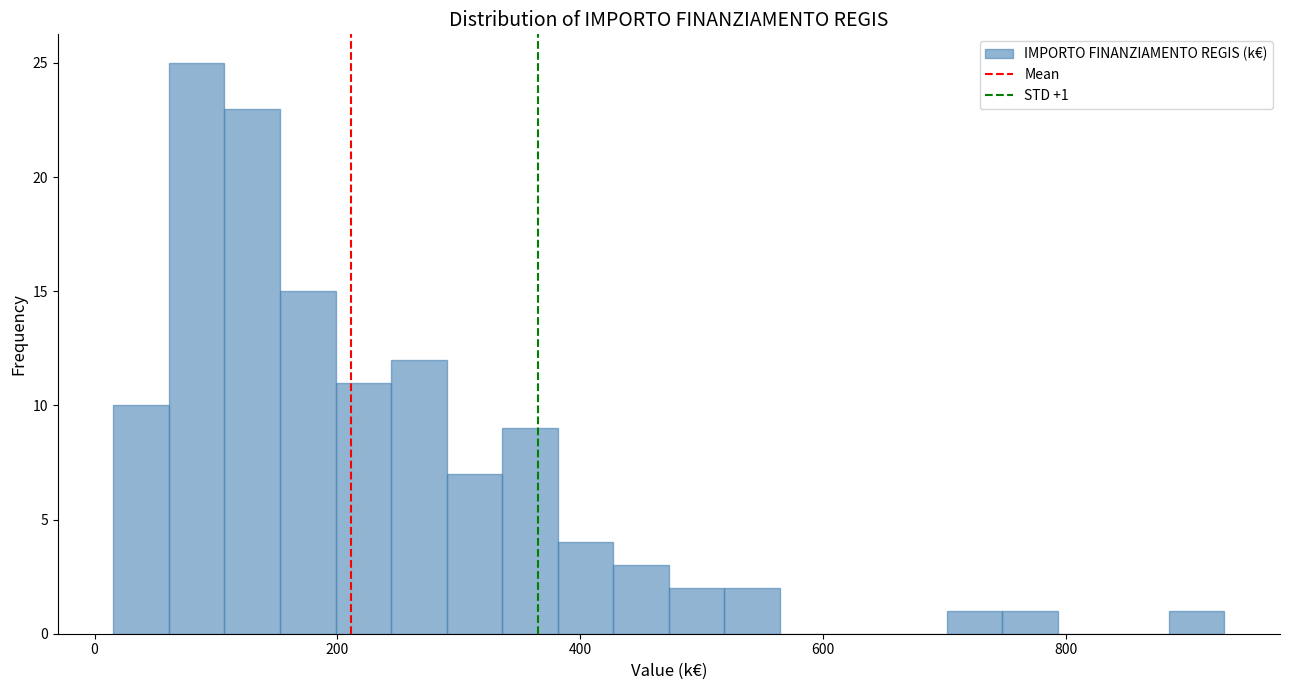

Read against the x-axis, roughly where is the centre of the tallest bar?

80